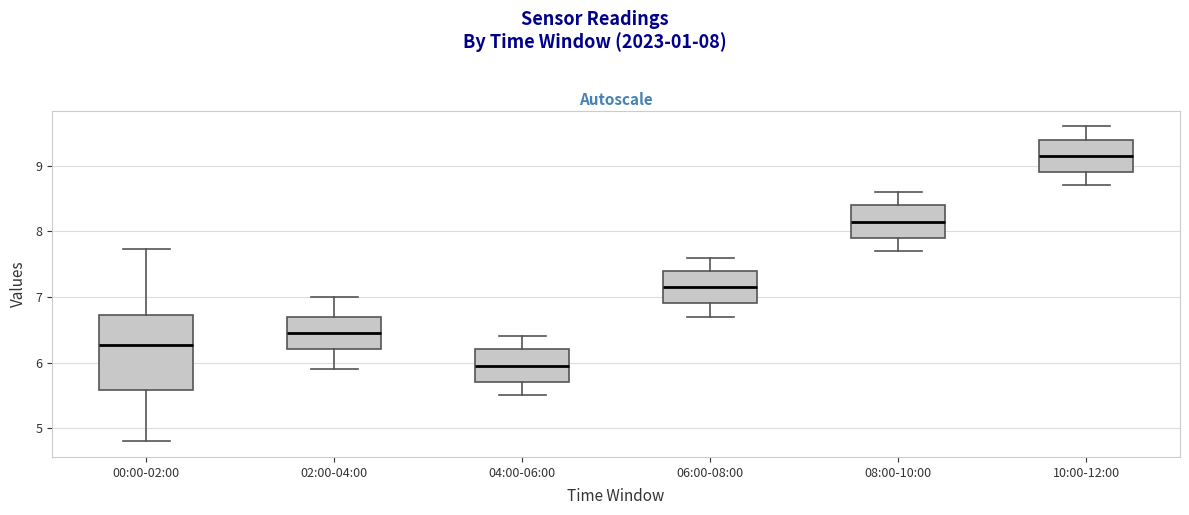

Where does the lower whisker of the box for 02:00-04:00 end on the y-axis? The values are not printed on the chart, so give them approximately, as read against the axis.

5.9